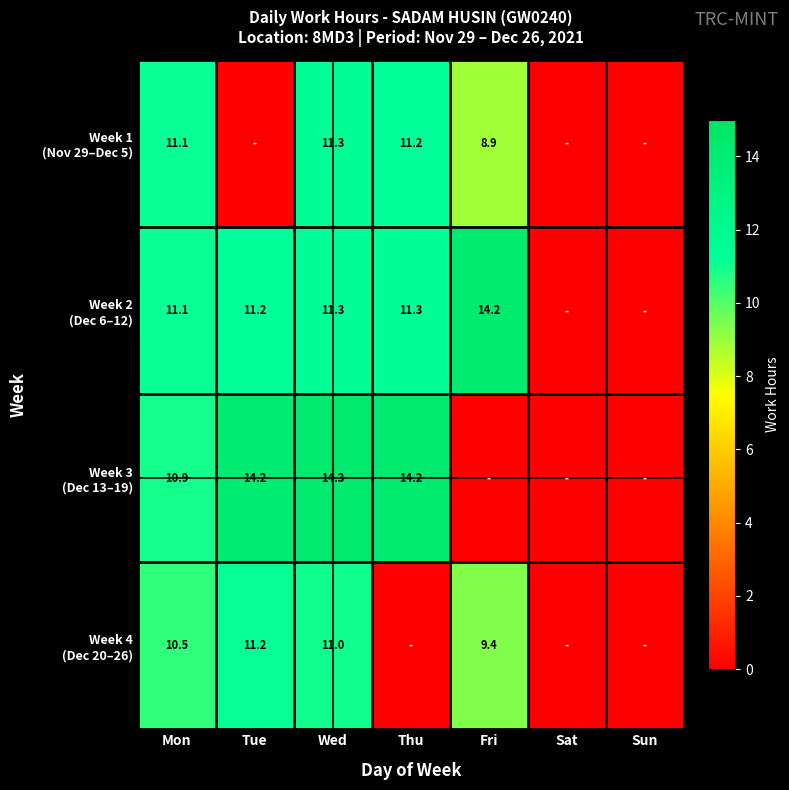

At how many categories does at least one series exceed 6?

5